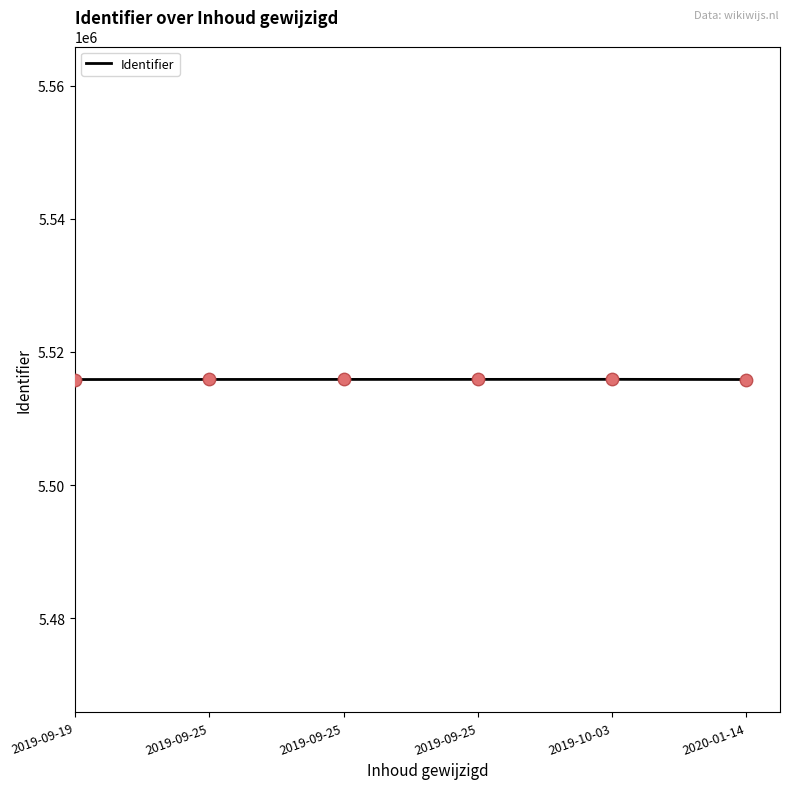

How many categories are shown in the chart?

6